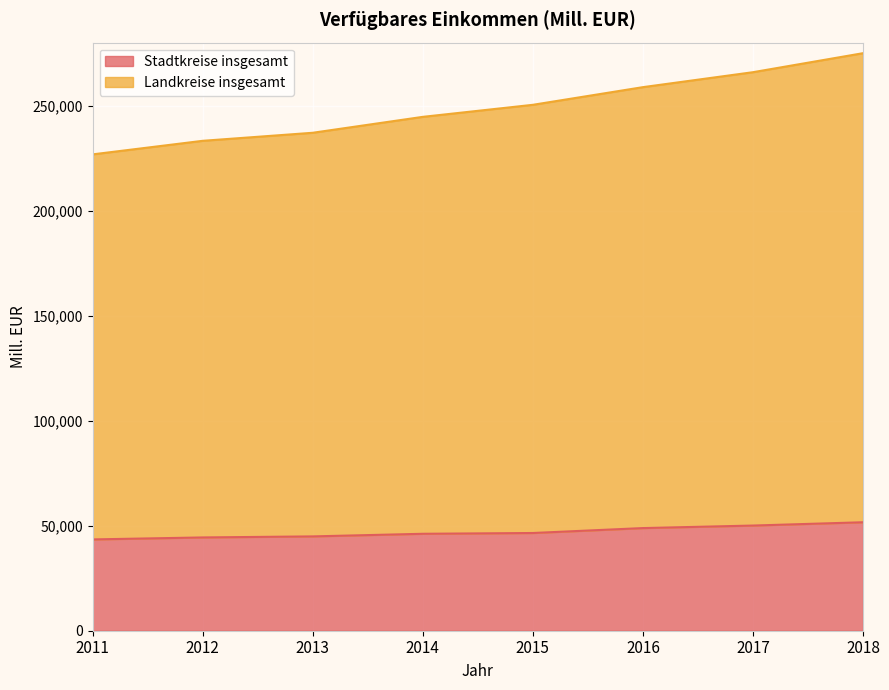

Is the value of Landkreise insgesamt at 2018 greater than the value of Stadtkreise insgesamt at 2015?

Yes